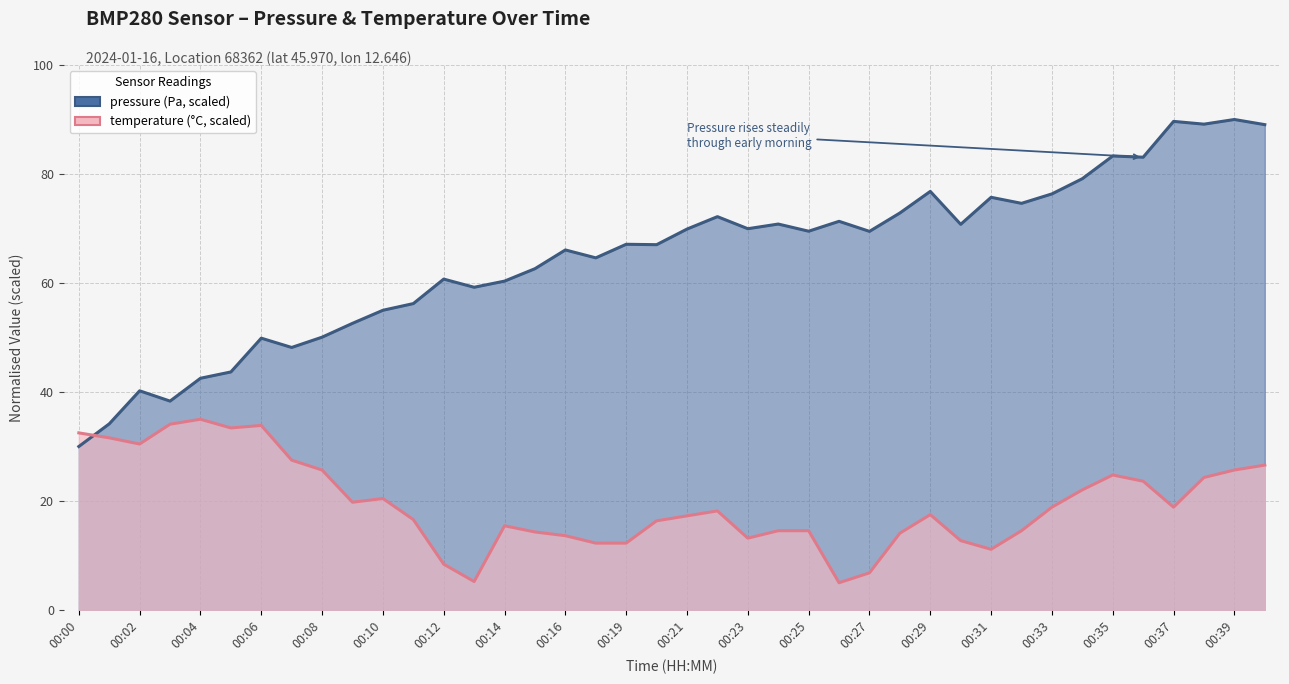

Which series has the largest total across all categories?

pressure